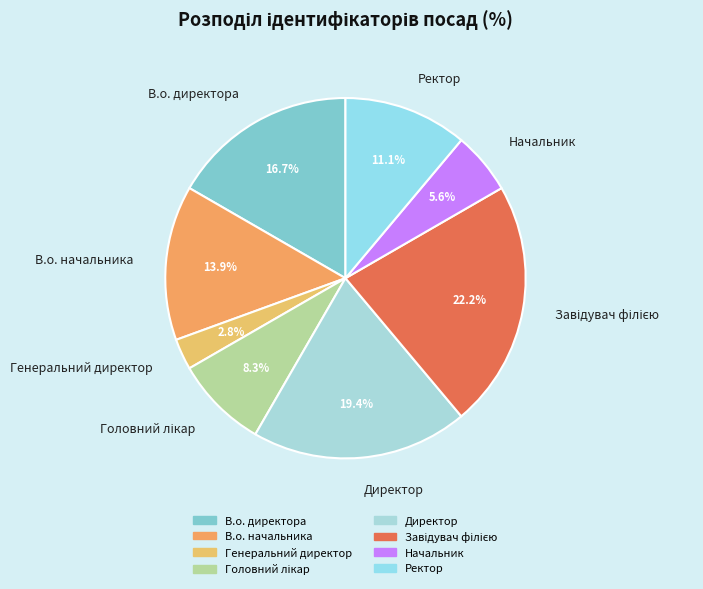

True or false: В.о. директора accounts for 17% of the total.

True